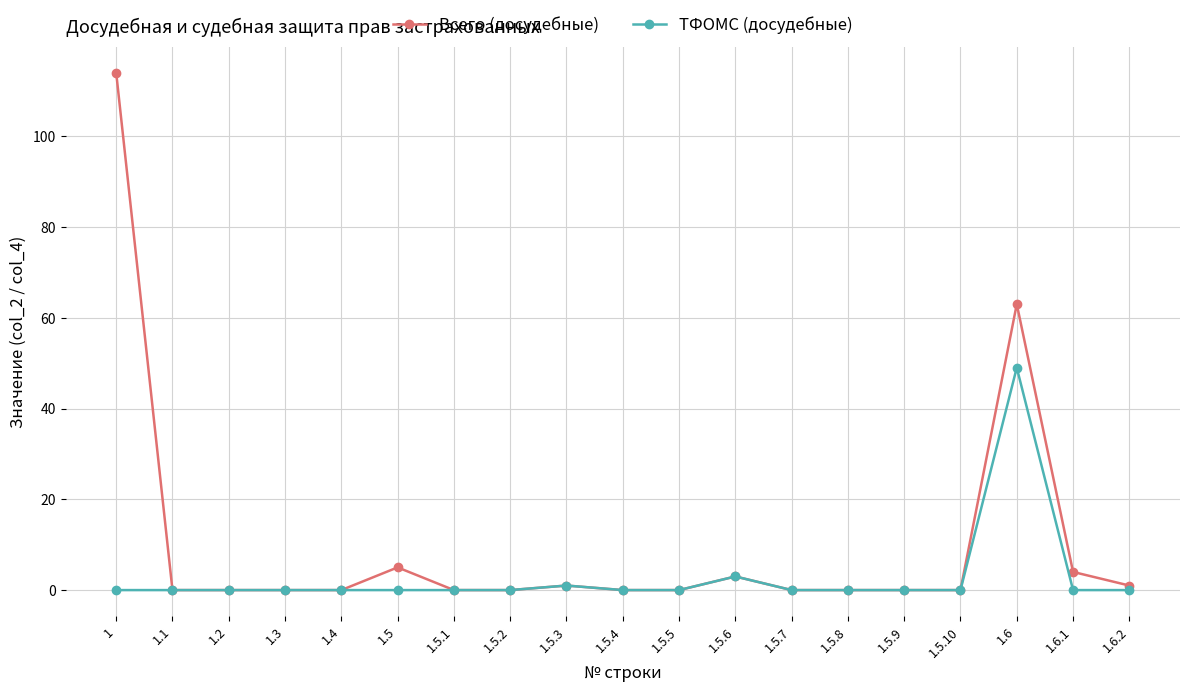

Between 1.5.1 and 1.6, which series saw the biggest shift?

Всего (досудебные)